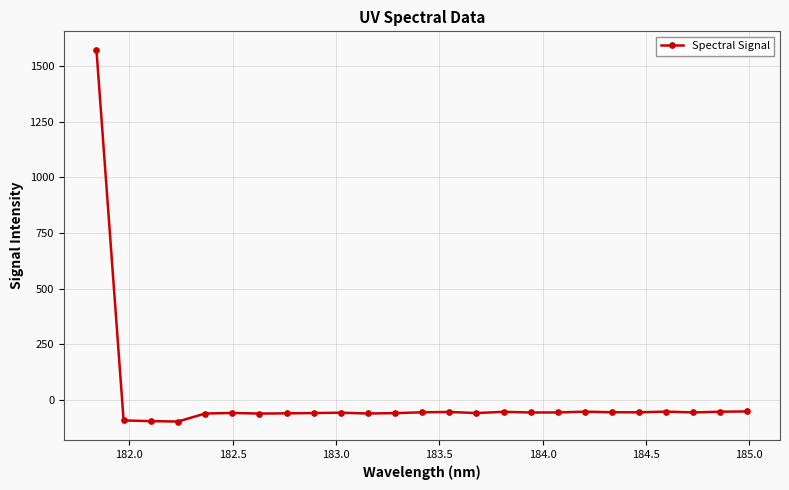

What is the smallest value displayed?

-97.2